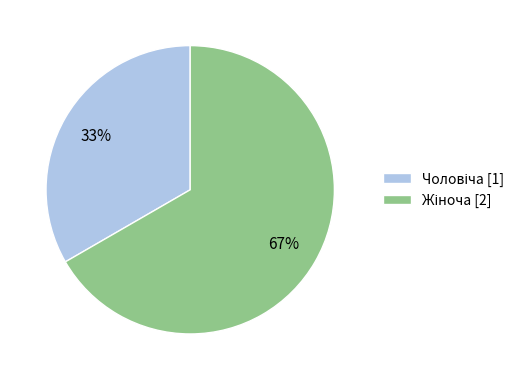

To the nearest percent, what is the average slice percentage?

50%